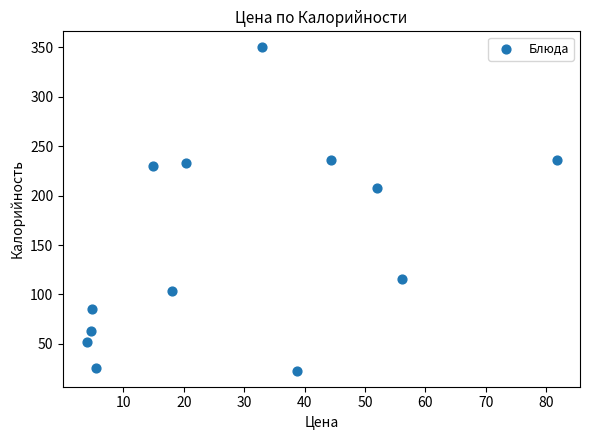

What Y value in the scatter plot is closest to 186?

208